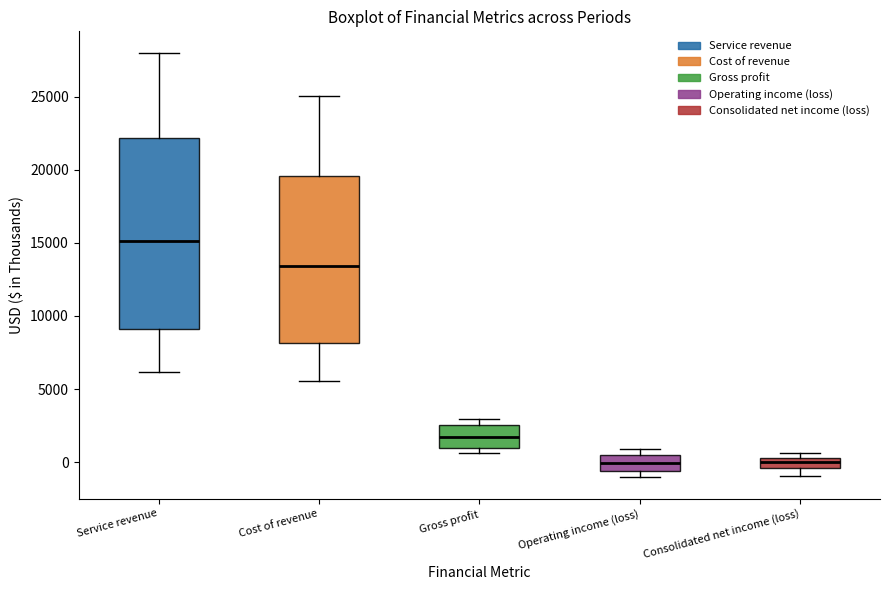

Which box is the tallest, from its lower edge to its upper edge?

Service revenue